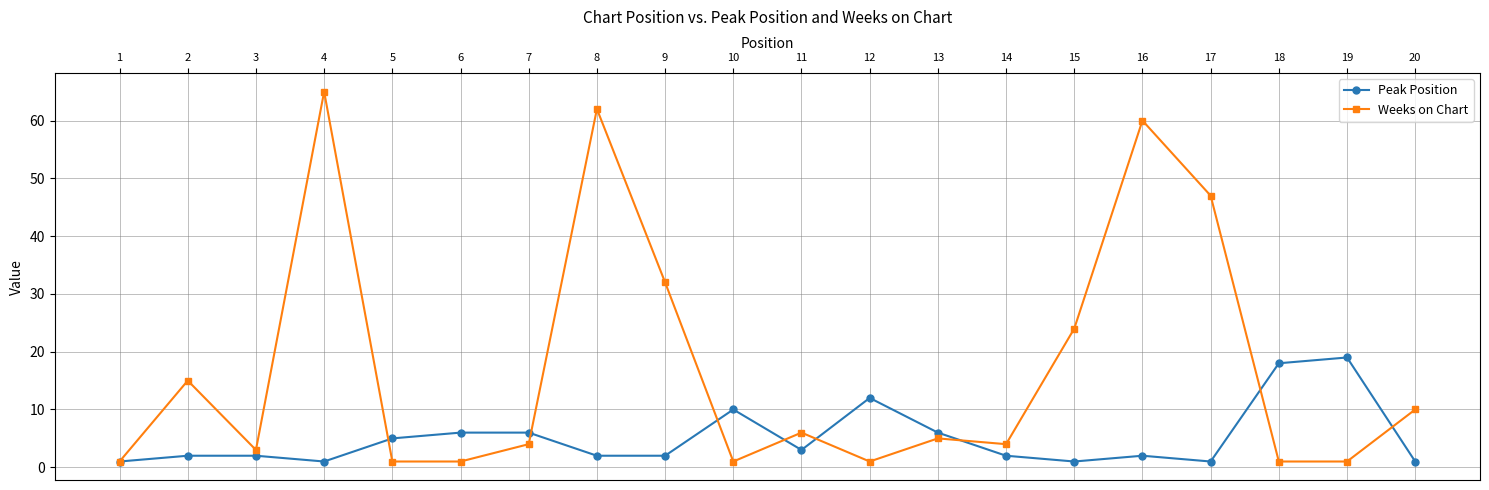

True or false: Peak Position has a value of 3 at 11.

True